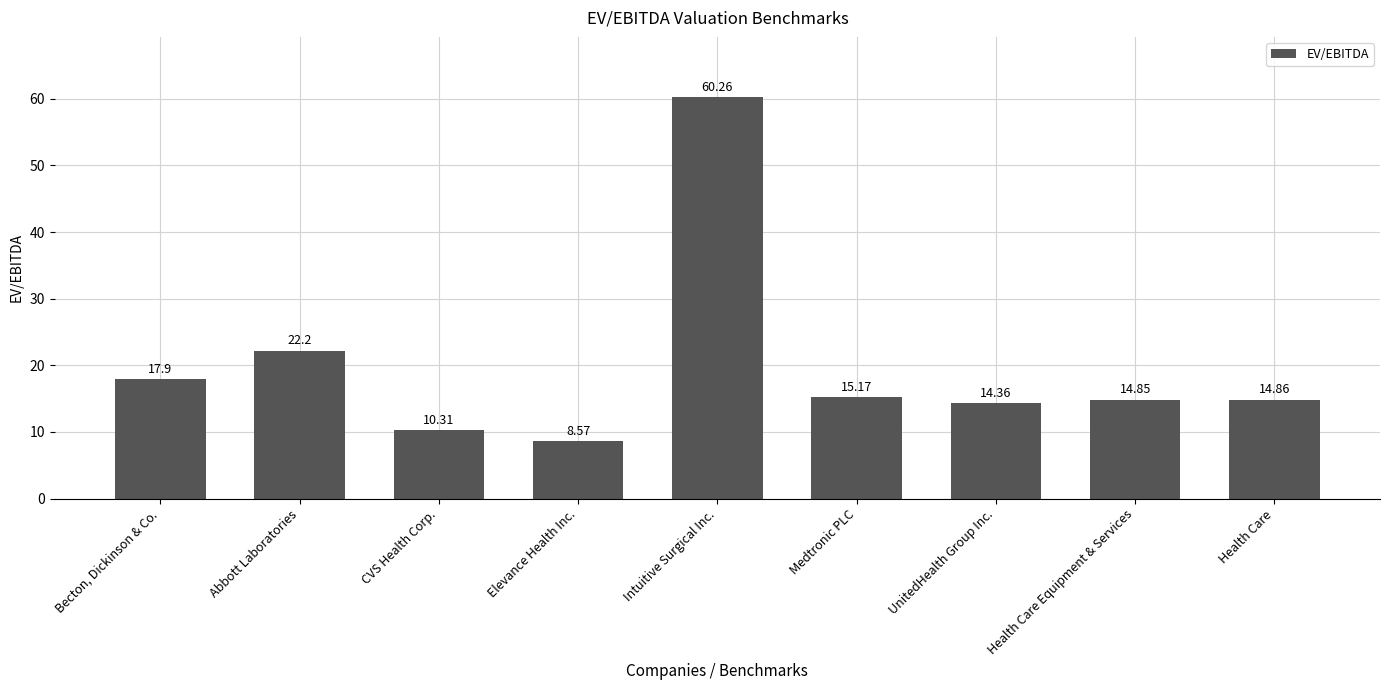

List the labels in order of value, largest first.

Intuitive Surgical Inc., Abbott Laboratories, Becton, Dickinson & Co., Medtronic PLC, Health Care, Health Care Equipment & Services, UnitedHealth Group Inc., CVS Health Corp., Elevance Health Inc.